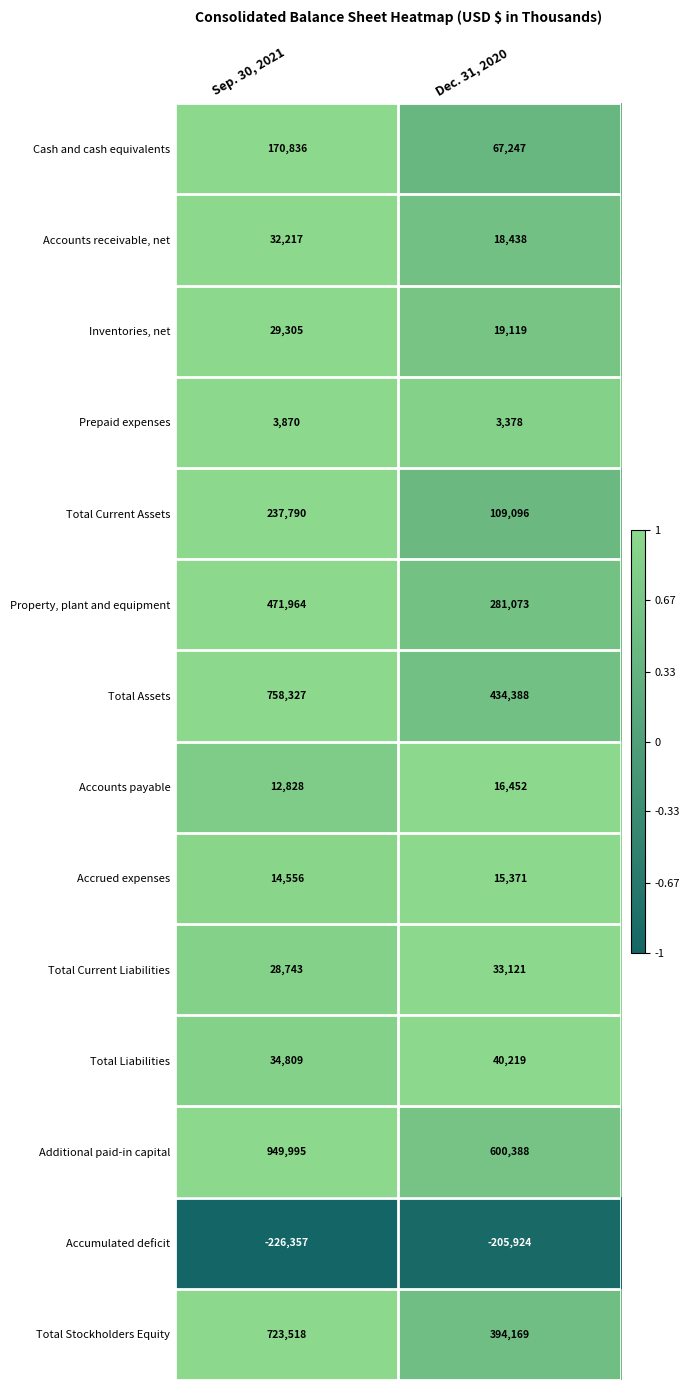

Reading left to right, extract all data points from this chart.

Cash and cash equivalents: 170836	67247
Accounts receivable, net: 32217	18438
Inventories, net: 29305	19119
Prepaid expenses: 3870	3378
Total Current Assets: 237790	109096
Property, plant and equipment: 471964	281073
Total Assets: 758327	434388
Accounts payable: 12828	16452
Accrued expenses: 14556	15371
Total Current Liabilities: 28743	33121
Total Liabilities: 34809	40219
Additional paid-in capital: 949995	600388
Accumulated deficit: -226357	-205924
Total Stockholders Equity: 723518	394169